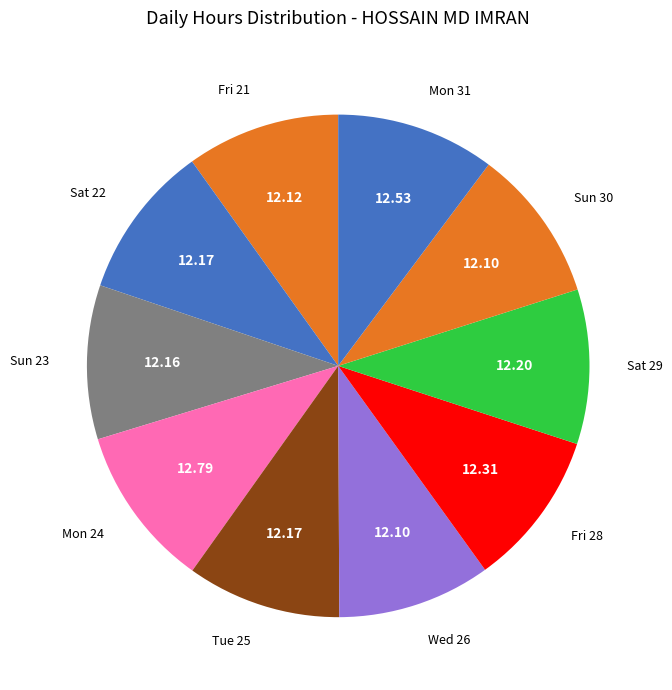

Count the number of slices in the pie.

10